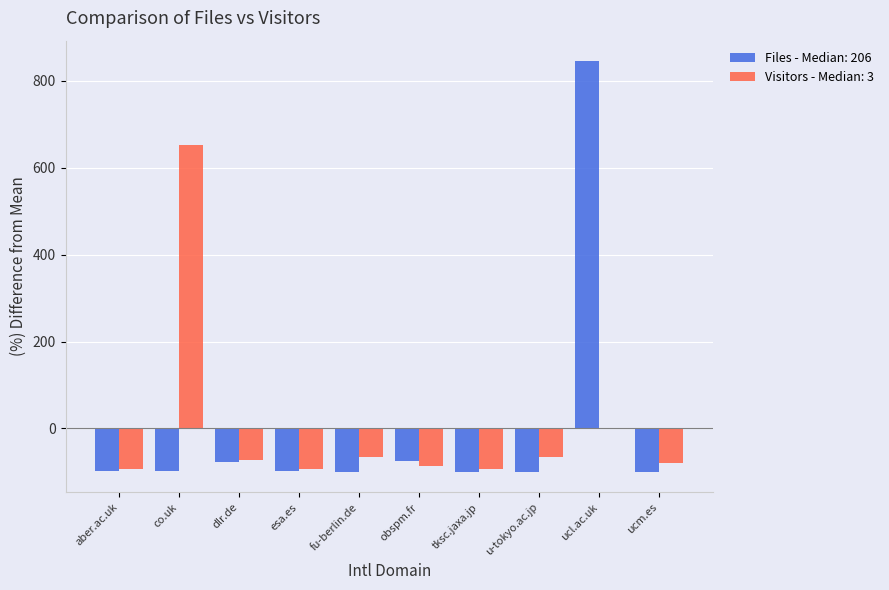

Count the number of categories in the chart.

10